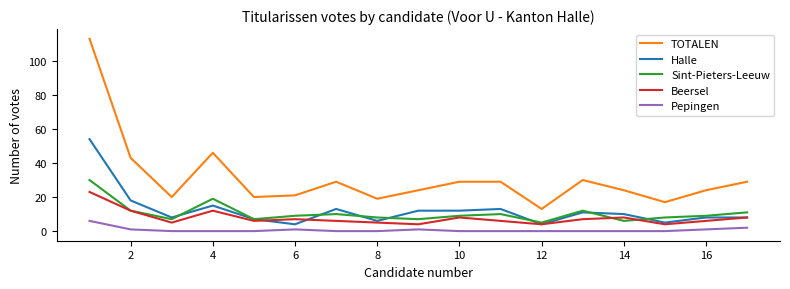

How many interior local valleys does the TOTALEN series have?

5